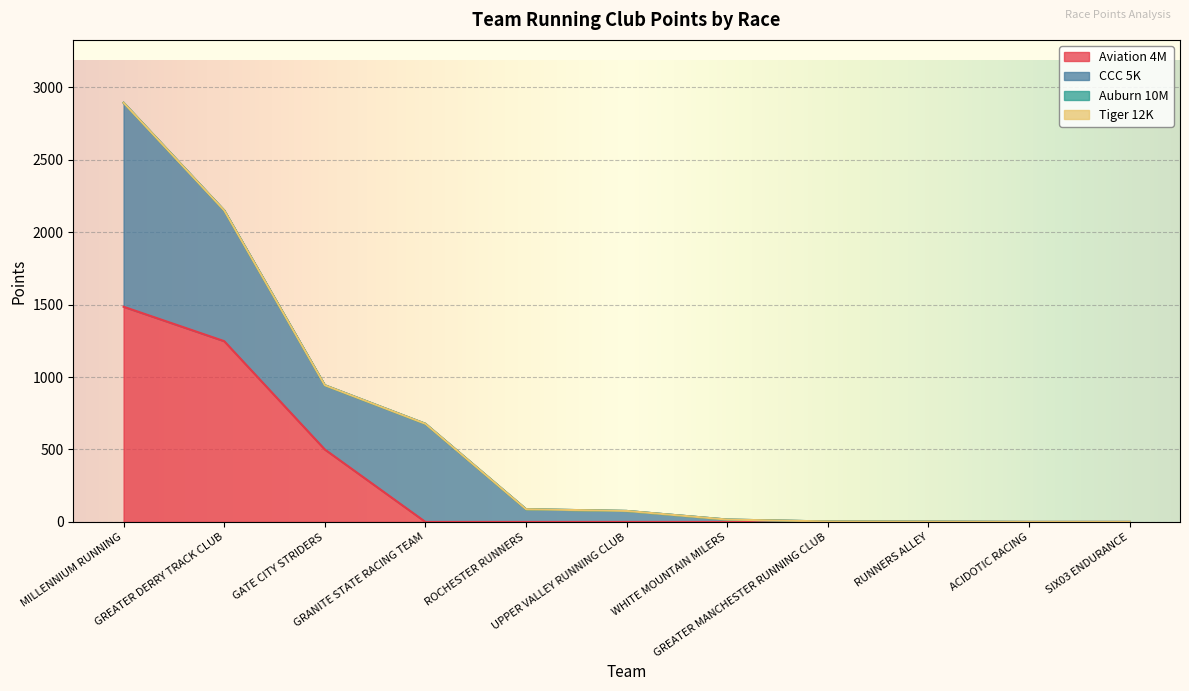

Reading left to right, transcribe all the data shown in this chart.

Aviation 4M: MILLENNIUM RUNNING=1485.0	GREATER DERRY TRACK CLUB=1247.5	GATE CITY STRIDERS=500.0	GRANITE STATE RACING TEAM=0.0	ROCHESTER RUNNERS=0.0	UPPER VALLEY RUNNING CLUB=0.0	WHITE MOUNTAIN MILERS=0.0	GREATER MANCHESTER RUNNING CLUB=0.0	RUNNERS ALLEY=0.0	ACIDOTIC RACING=0.0	SIX03 ENDURANCE=0.0
CCC 5K: MILLENNIUM RUNNING=1407.5	GREATER DERRY TRACK CLUB=902.2	GATE CITY STRIDERS=443.2	GRANITE STATE RACING TEAM=677.2	ROCHESTER RUNNERS=88.0	UPPER VALLEY RUNNING CLUB=76.0	WHITE MOUNTAIN MILERS=16.5	GREATER MANCHESTER RUNNING CLUB=3.2	RUNNERS ALLEY=2.2	ACIDOTIC RACING=0.0	SIX03 ENDURANCE=0.0
Auburn 10M: MILLENNIUM RUNNING=0.0	GREATER DERRY TRACK CLUB=0.0	GATE CITY STRIDERS=0.0	GRANITE STATE RACING TEAM=0.0	ROCHESTER RUNNERS=0.0	UPPER VALLEY RUNNING CLUB=0.0	WHITE MOUNTAIN MILERS=0.0	GREATER MANCHESTER RUNNING CLUB=0.0	RUNNERS ALLEY=0.0	ACIDOTIC RACING=0.0	SIX03 ENDURANCE=0.0
Tiger 12K: MILLENNIUM RUNNING=0.0	GREATER DERRY TRACK CLUB=0.0	GATE CITY STRIDERS=0.0	GRANITE STATE RACING TEAM=0.0	ROCHESTER RUNNERS=0.0	UPPER VALLEY RUNNING CLUB=0.0	WHITE MOUNTAIN MILERS=0.0	GREATER MANCHESTER RUNNING CLUB=0.0	RUNNERS ALLEY=0.0	ACIDOTIC RACING=0.0	SIX03 ENDURANCE=0.0